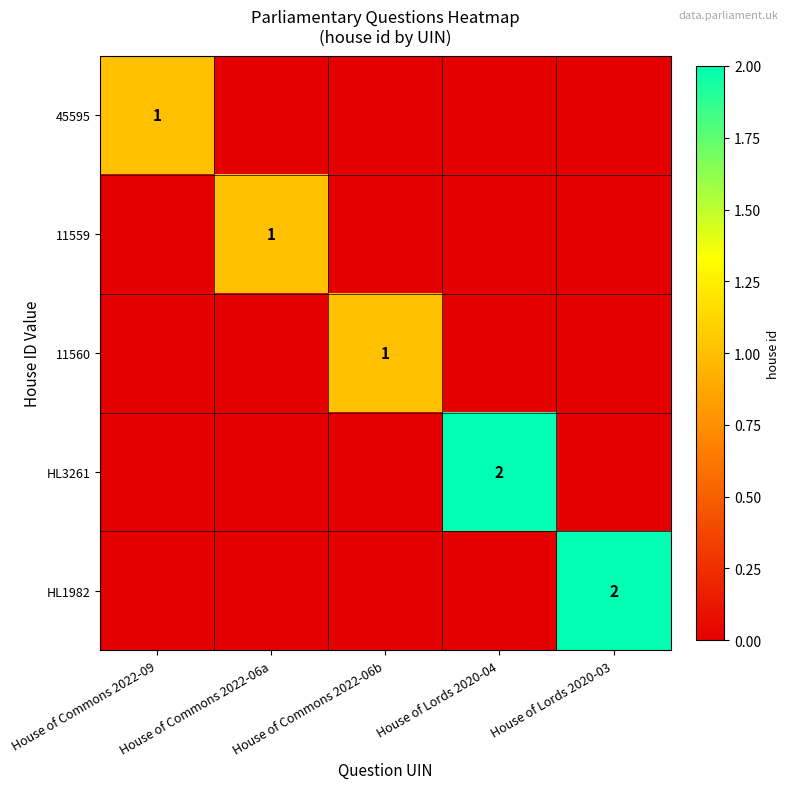

Is the value of 11559 at House of Commons 2022-06a greater than the value of HL3261 at House of Lords 2020-04?

No